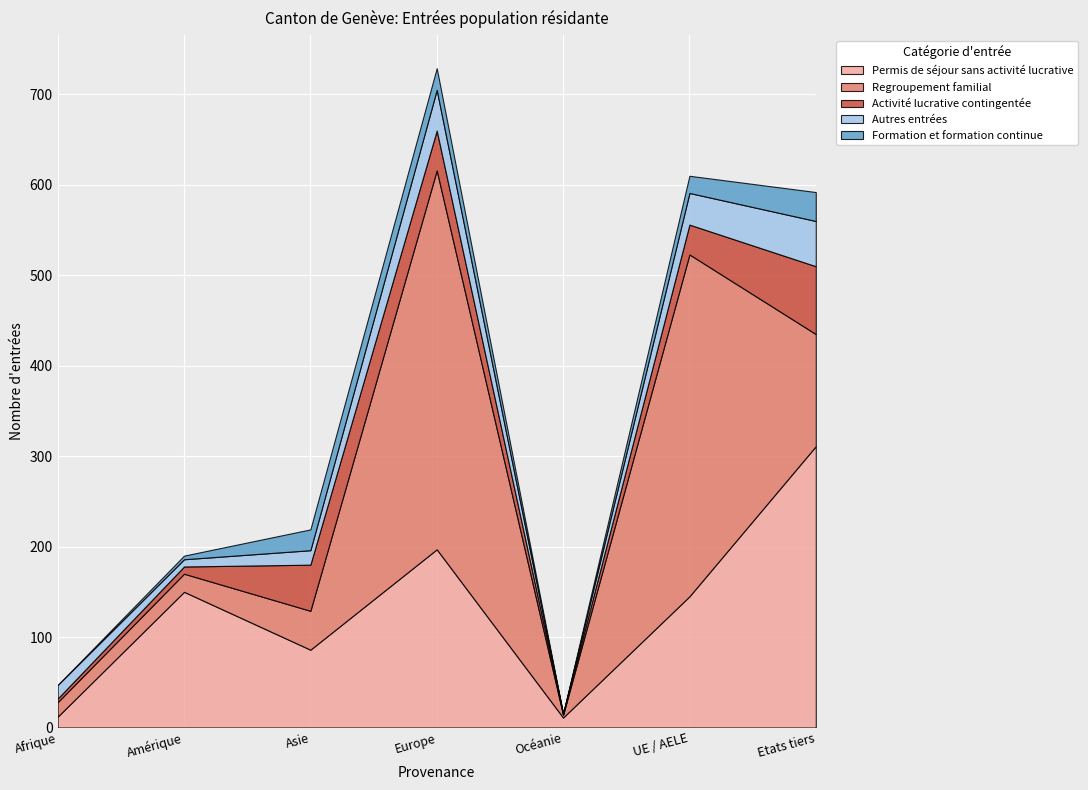

Which has a higher value, UE / AELE or Afrique?

UE / AELE